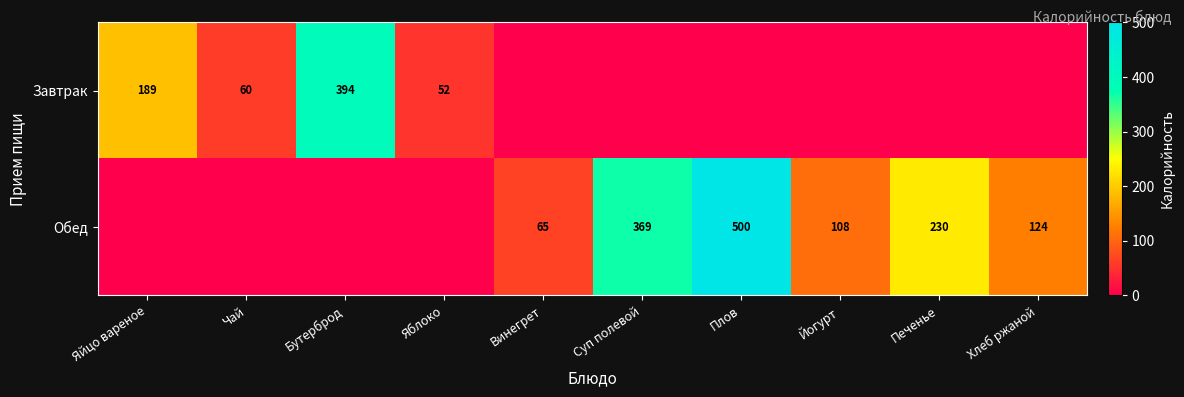

The Обед series shows 65 at Винегрет. True or false?

True